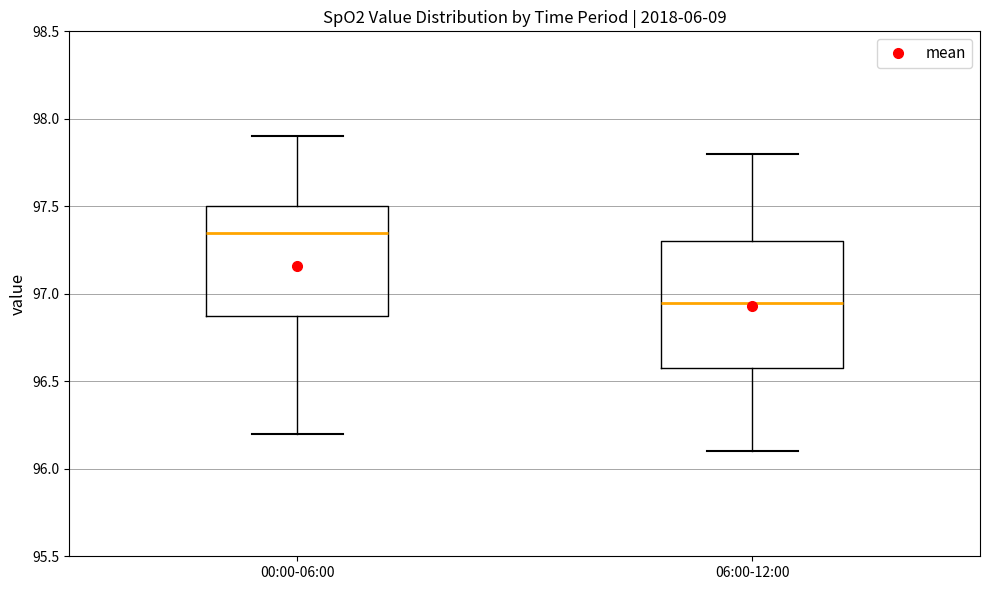

Which box is the tallest, from its lower edge to its upper edge?

06:00-12:00